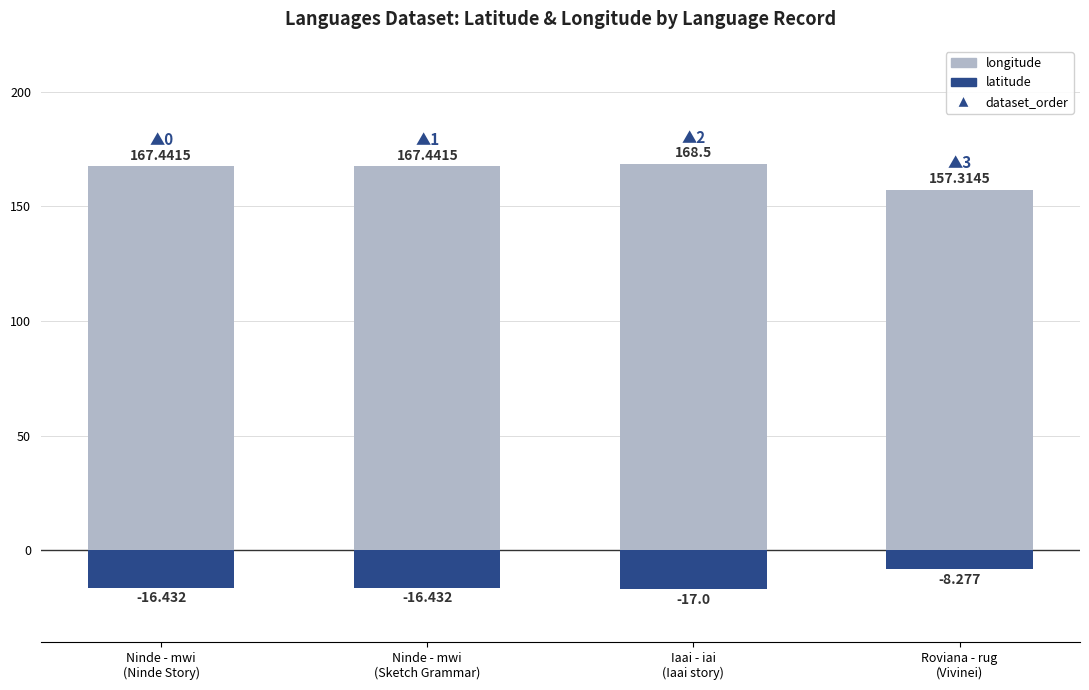

Is the value of longitude at Iaai - iai
(Iaai story) greater than the value of latitude at Ninde - mwi
(Sketch Grammar)?

Yes